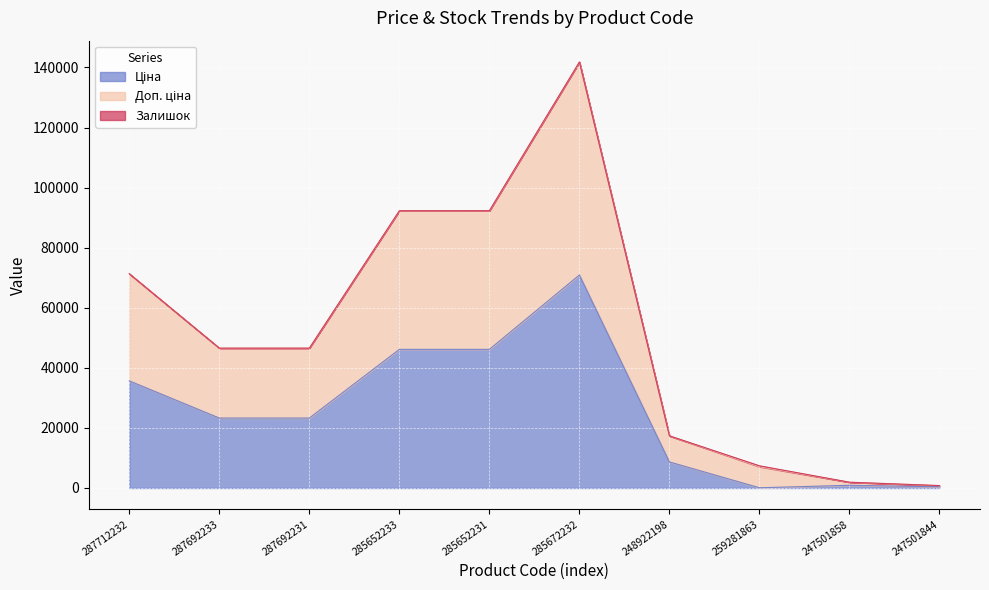

What is the total value across all series at 287712232?

71318.7